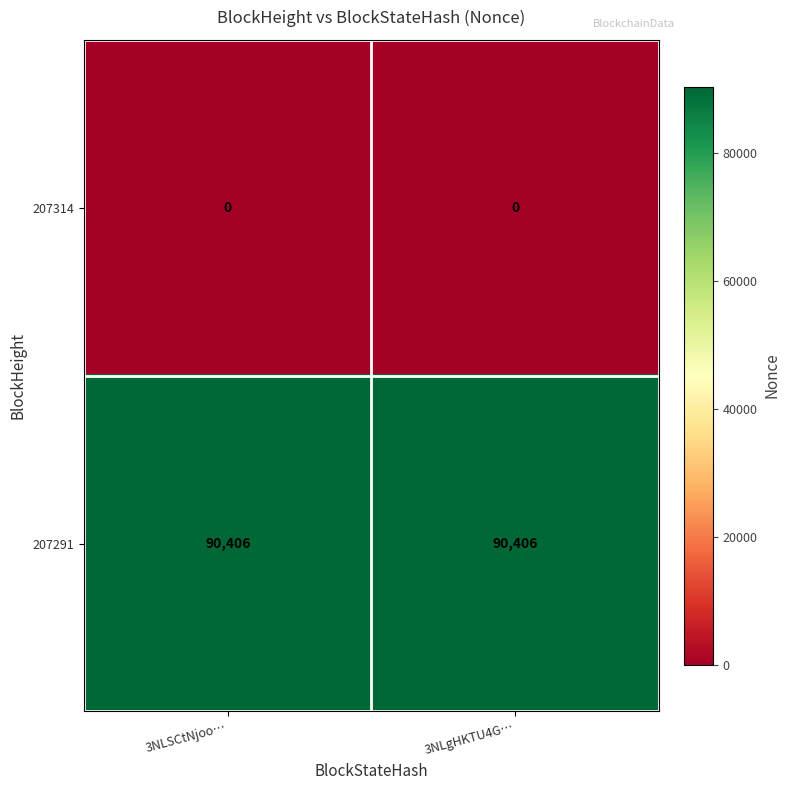

True or false: 207314 has a value of 0 at 3NLSCtNjoo….

True